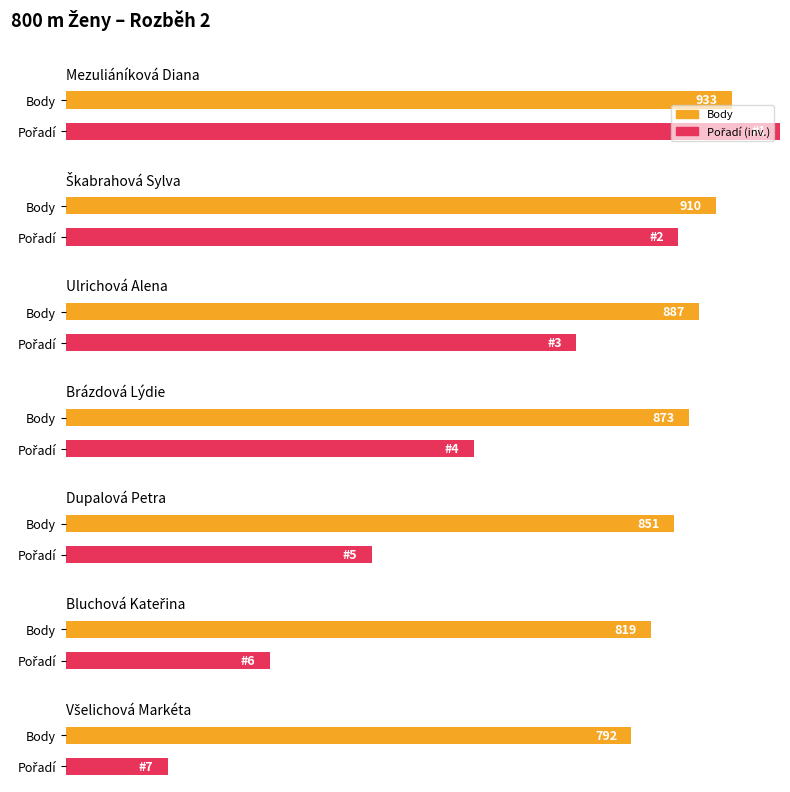

At which label does Pořadí first exceed 4?

Dupalová Petra